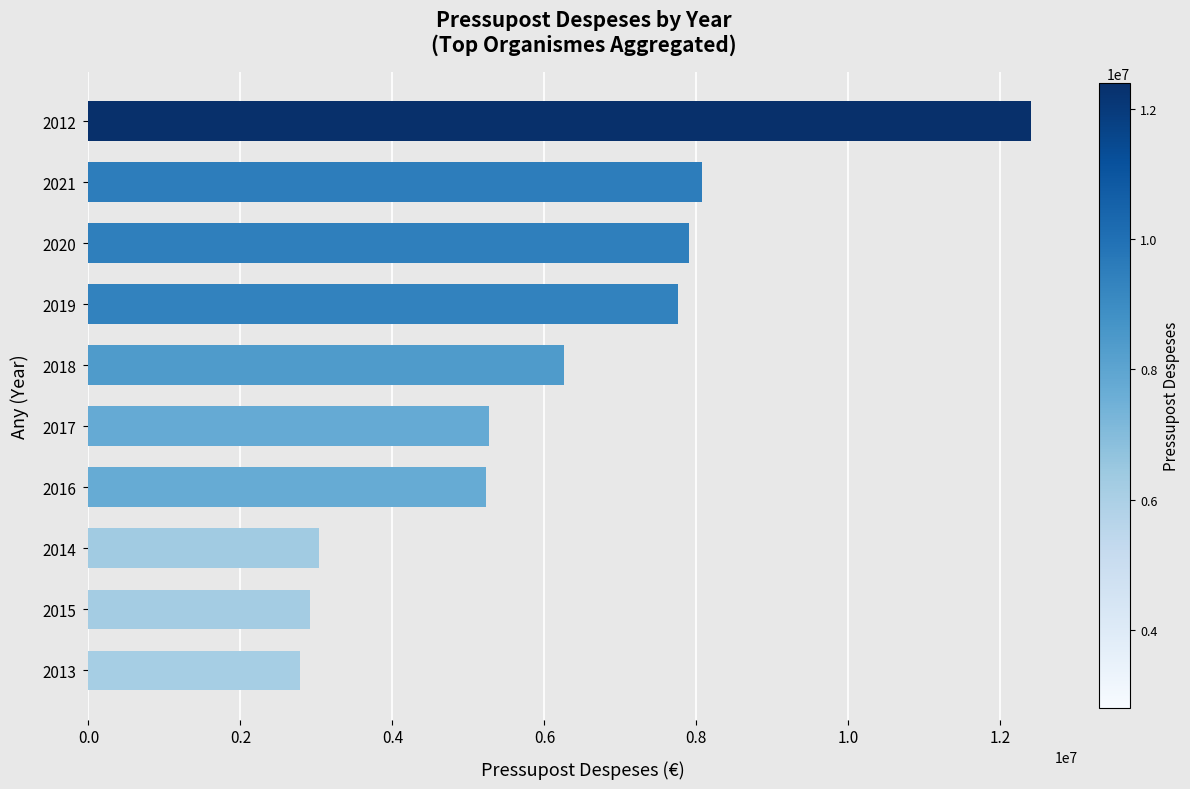

At which category does the chart reach its peak across all series?

2012